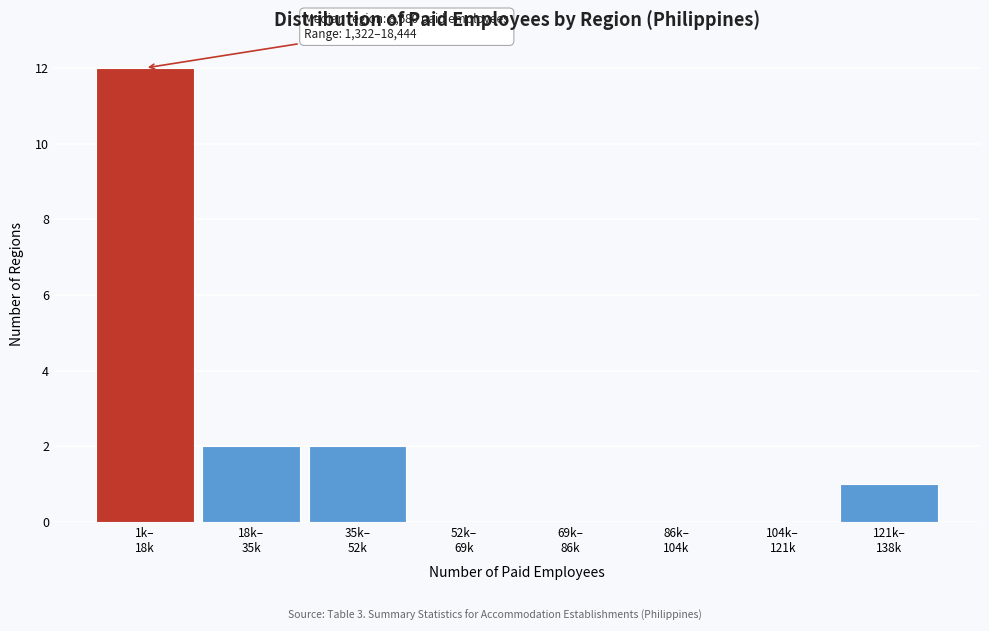

What is the sum of all values?

17